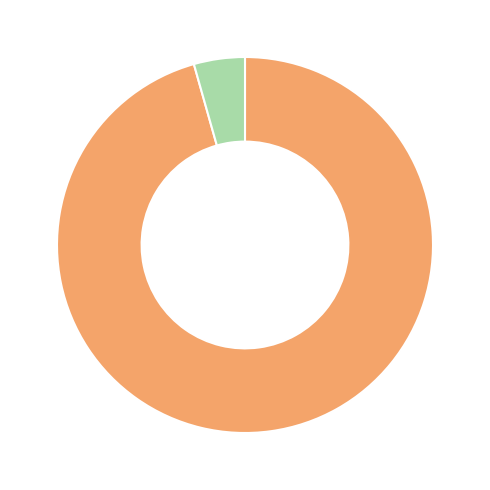

How many slices are in this pie chart?

2